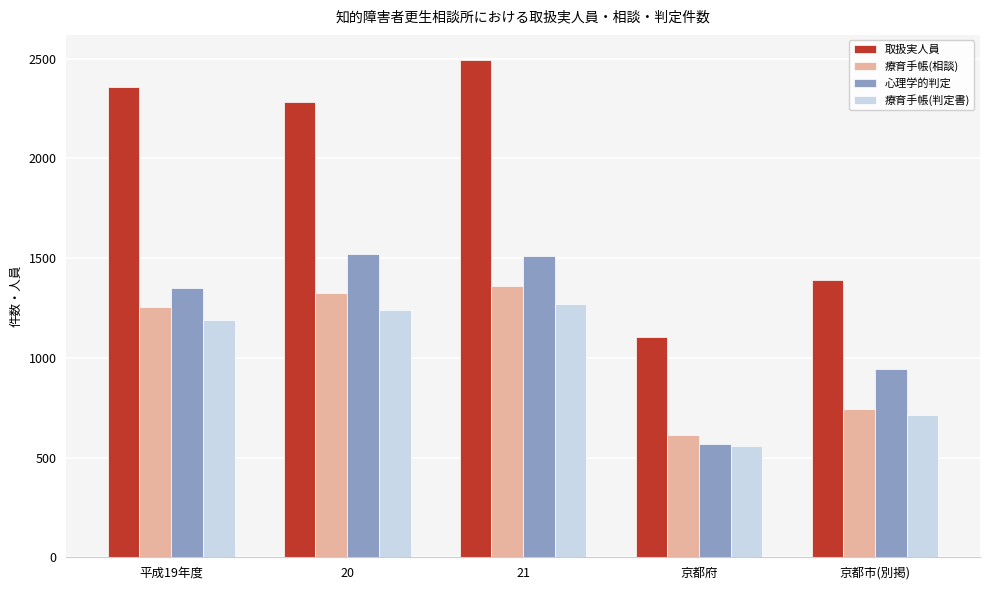

At which category is the sum across all series the highest?

21